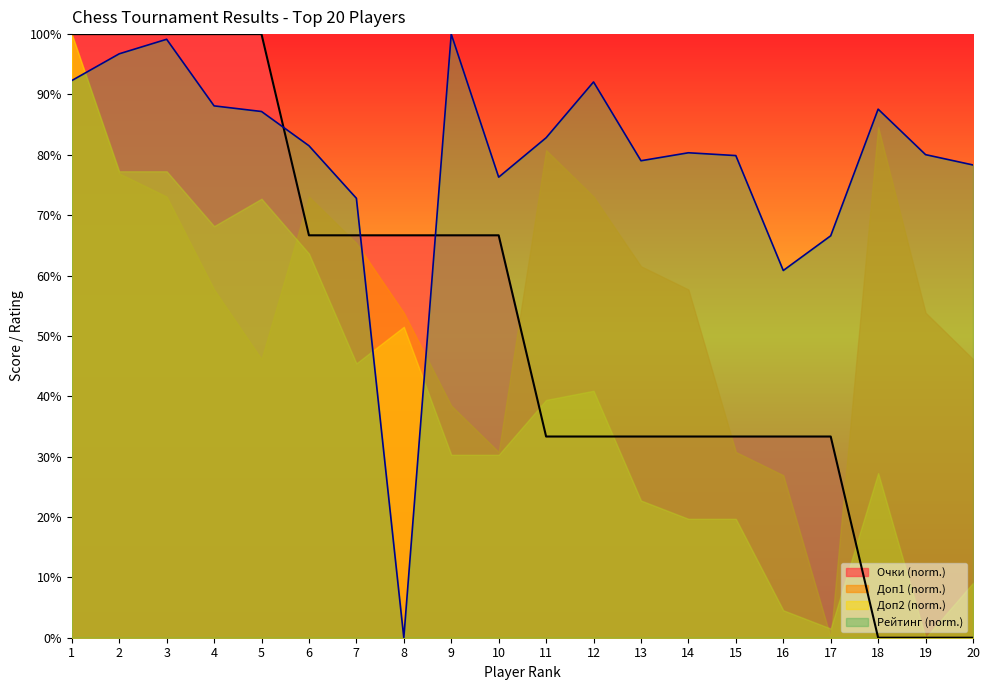

Which category has the lowest value in the Рейт. series?

8